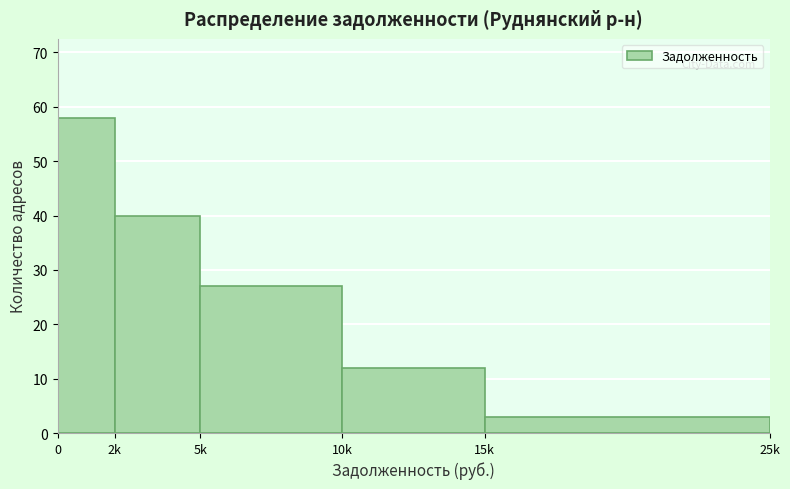

Reading left to right, what are all the values shown in this chart?

0=58	2k=40	5k=27	10k=12	15k=3